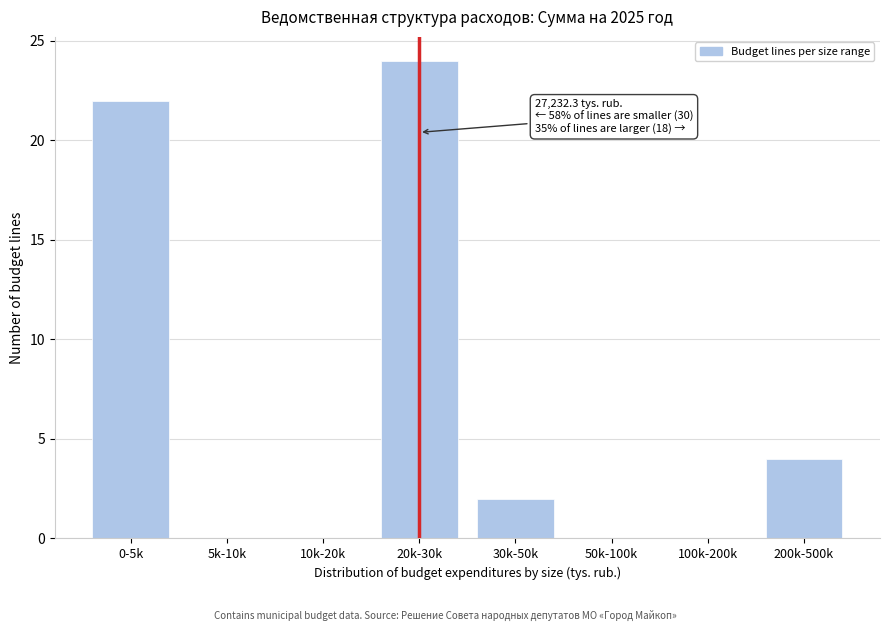

Reading left to right, transcribe all the data shown in this chart.

0-5k=22	5k-10k=0	10k-20k=0	20k-30k=24	30k-50k=2	50k-100k=0	100k-200k=0	200k-500k=4